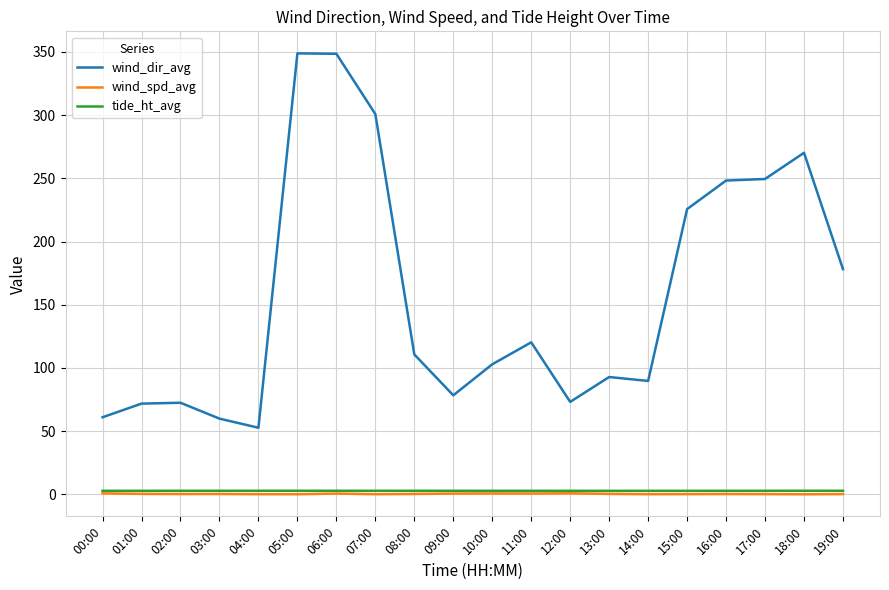

Where is the first local minimum for wind_dir_avg?

04:00